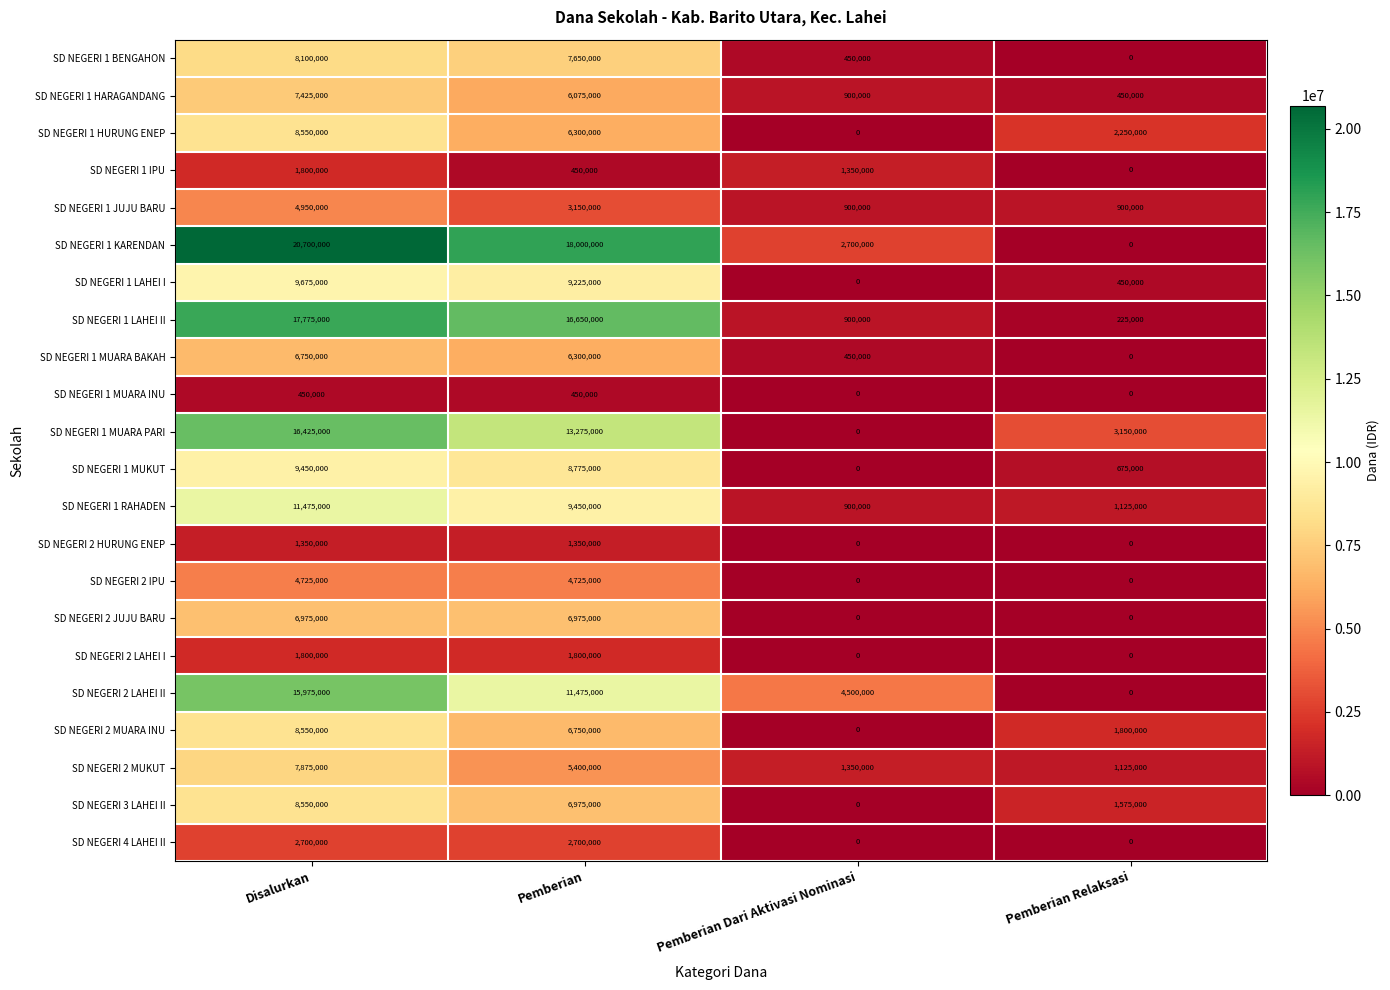

What is the minimum value for SD NEGERI 1 HARAGANDANG?

450000